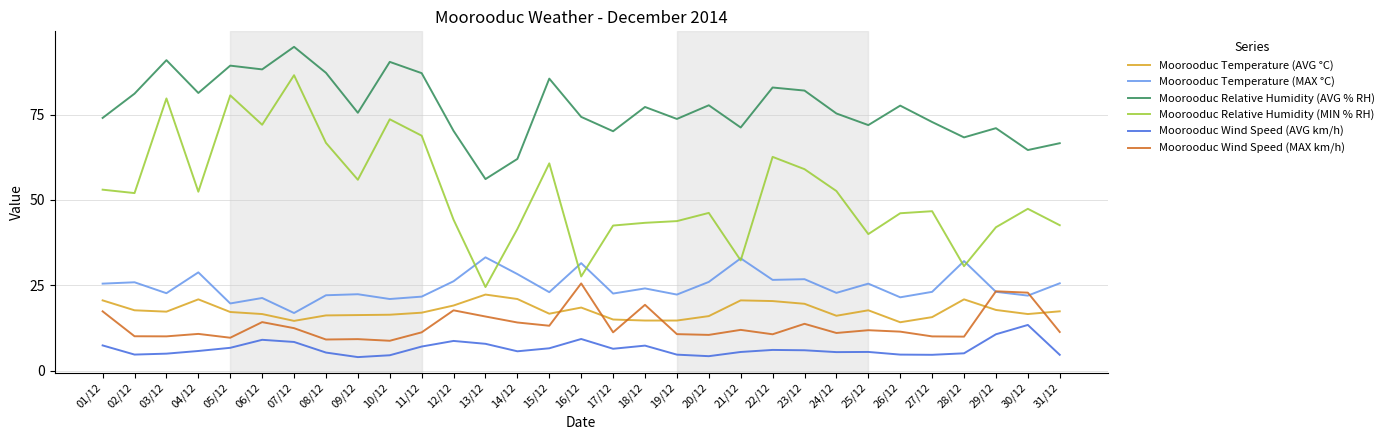

At 04/12, list the series in order from largest to smallest.

Moorooduc Relative Humidity (AVG % RH), Moorooduc Relative Humidity (MIN % RH), Moorooduc Temperature (MAX °C), Moorooduc Temperature (AVG °C), Moorooduc Wind Speed (MAX km/h), Moorooduc Wind Speed (AVG km/h)